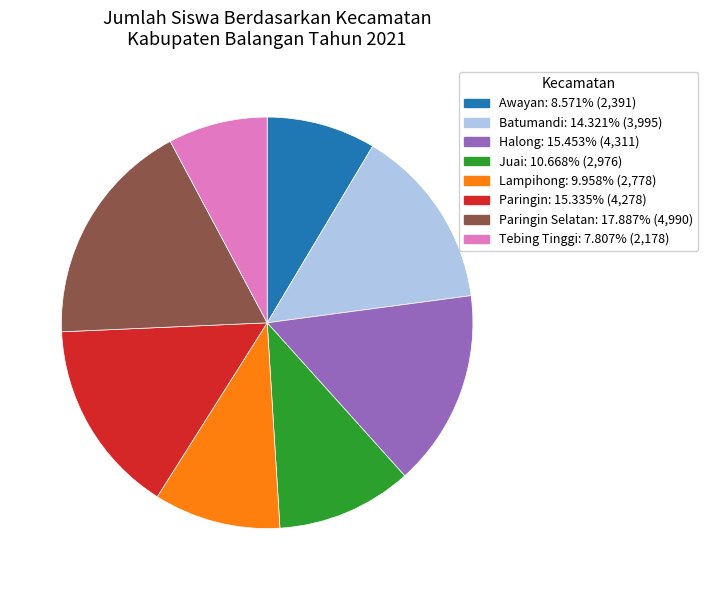

Is there a majority slice in this chart?

No